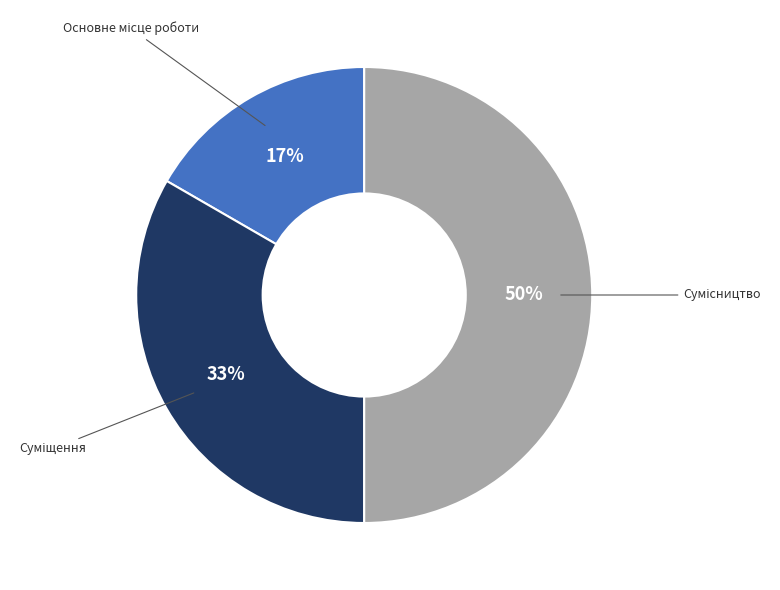

To the nearest percent, what is the difference between the largest and smallest slice percentages?

33%